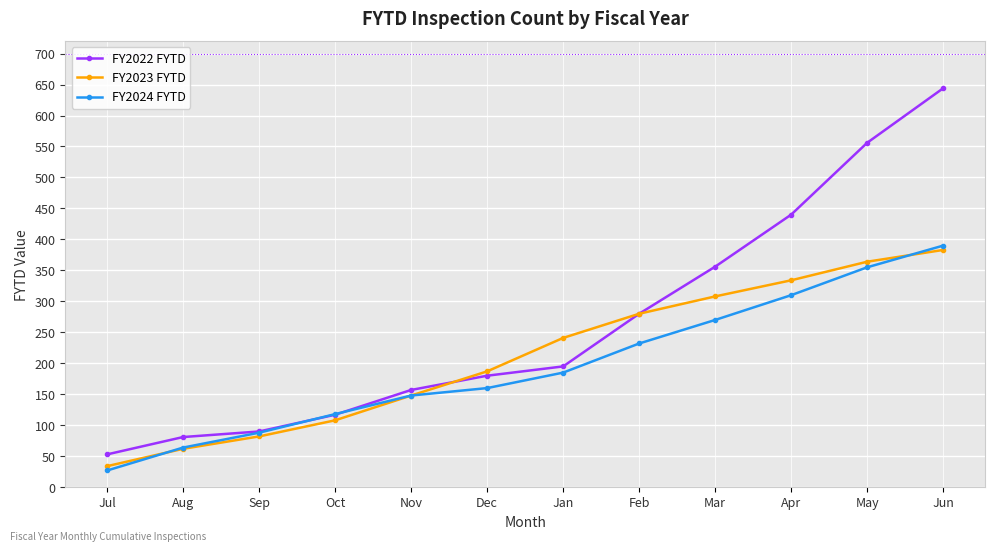

True or false: FY2022 FYTD and FY2023 FYTD cross at least once.

True